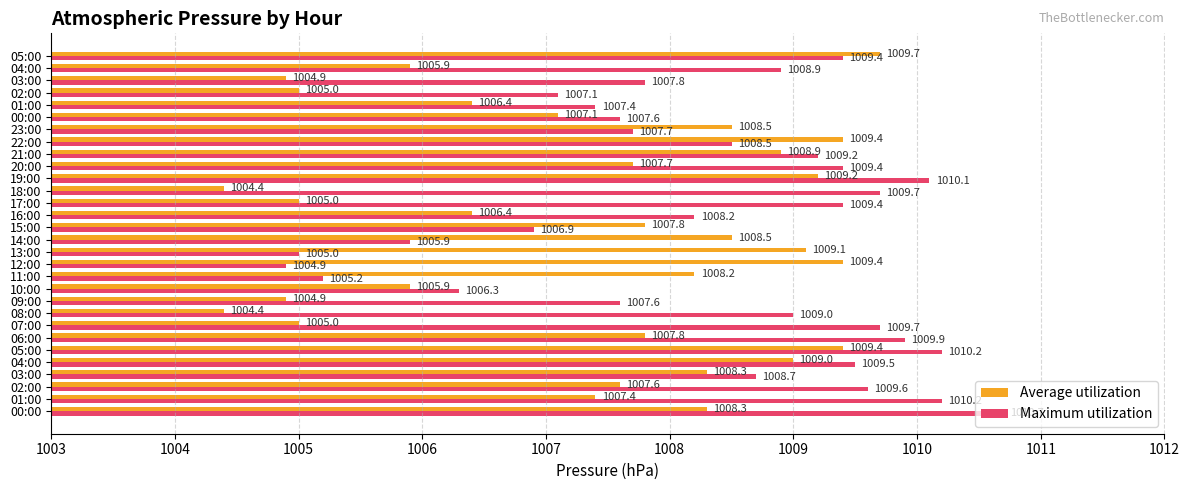

What is the lowest value of the Maximum utilization series?

1004.9